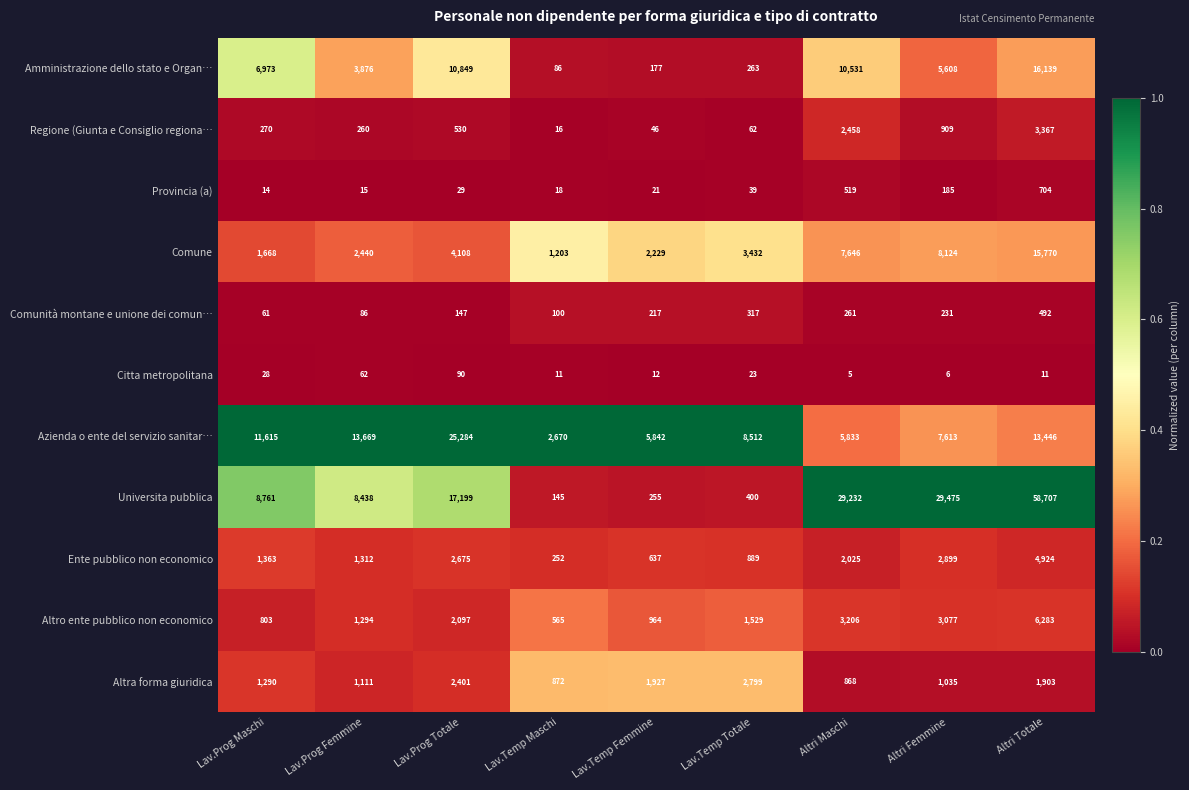

Which series has the largest range (max minus min)?

Universita pubblica